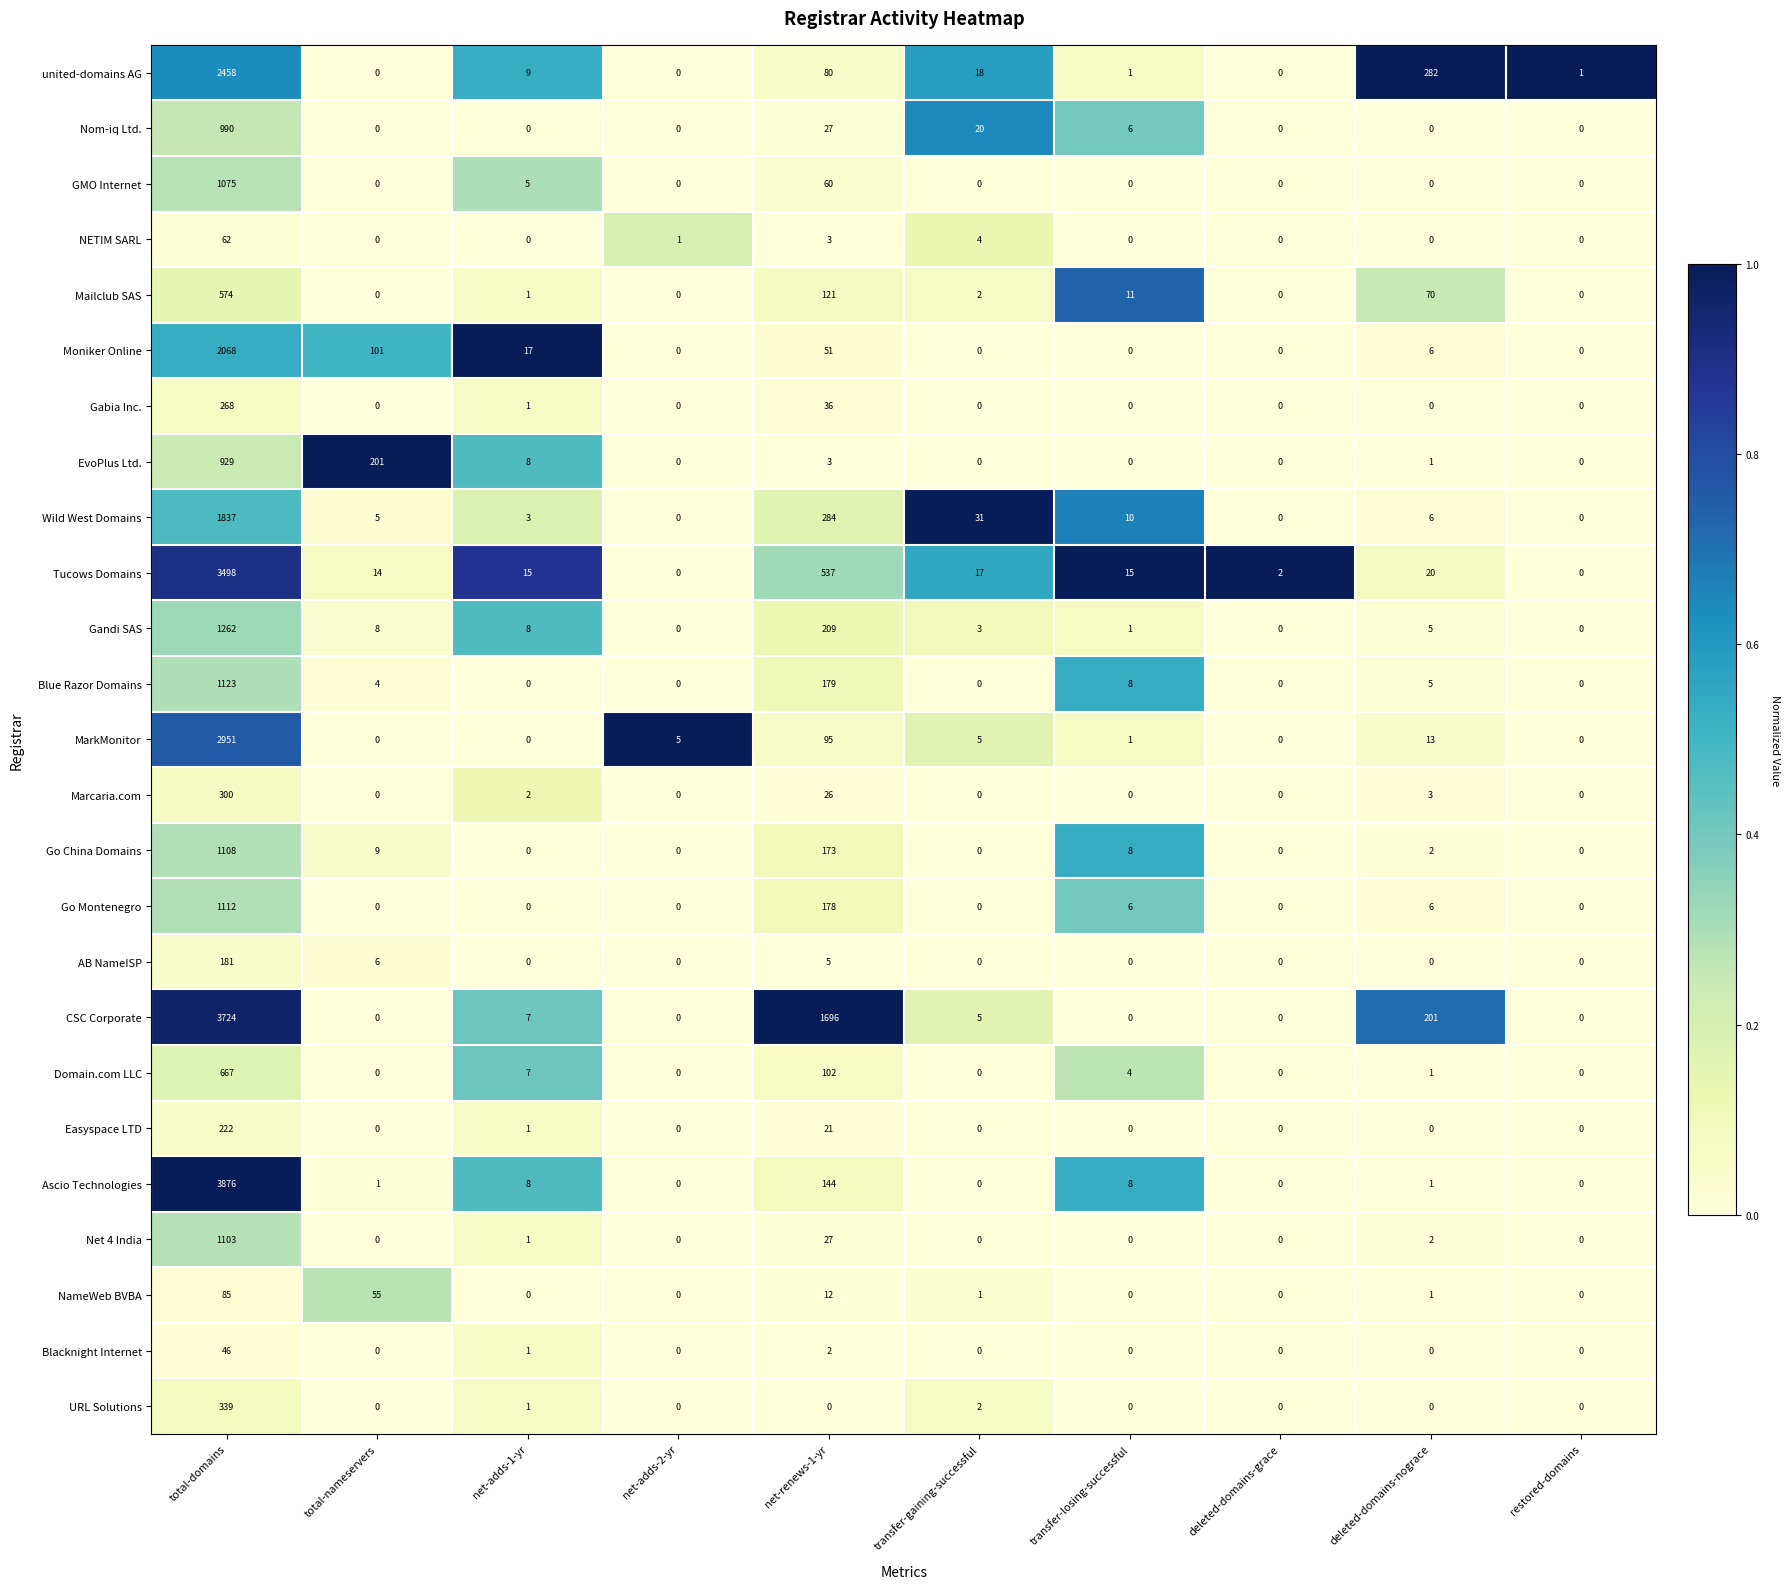

What is the sum of the NameWeb BVBA values at total-nameservers and restored-domains?

55